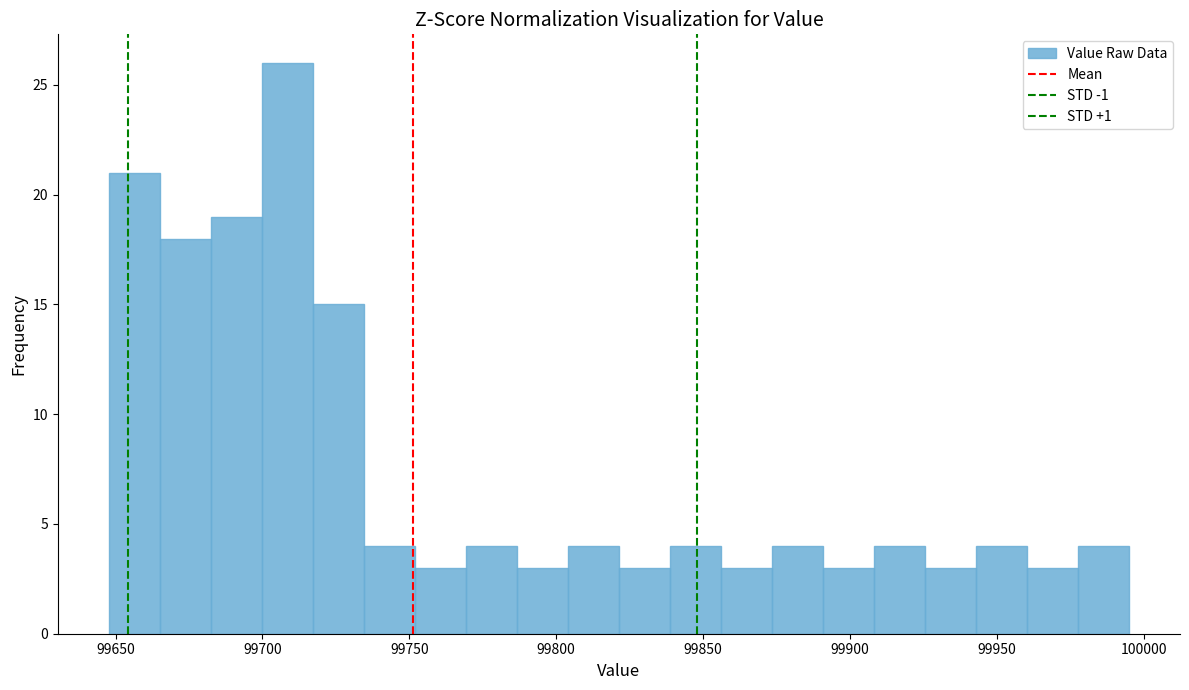

Read against the x-axis, roughly where is the centre of the tallest bar?

99710